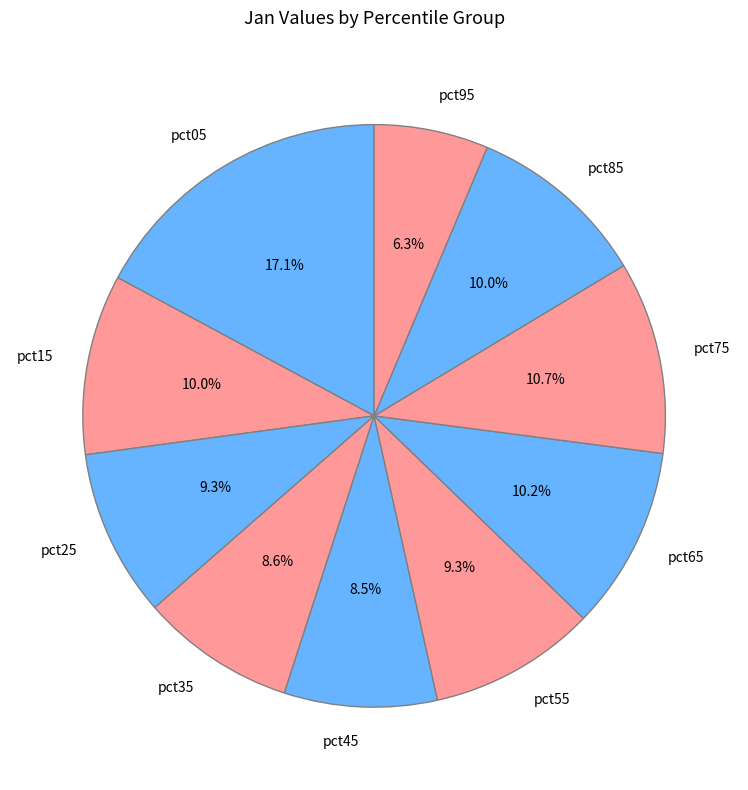

Which category has the smallest portion of the pie?

pct95